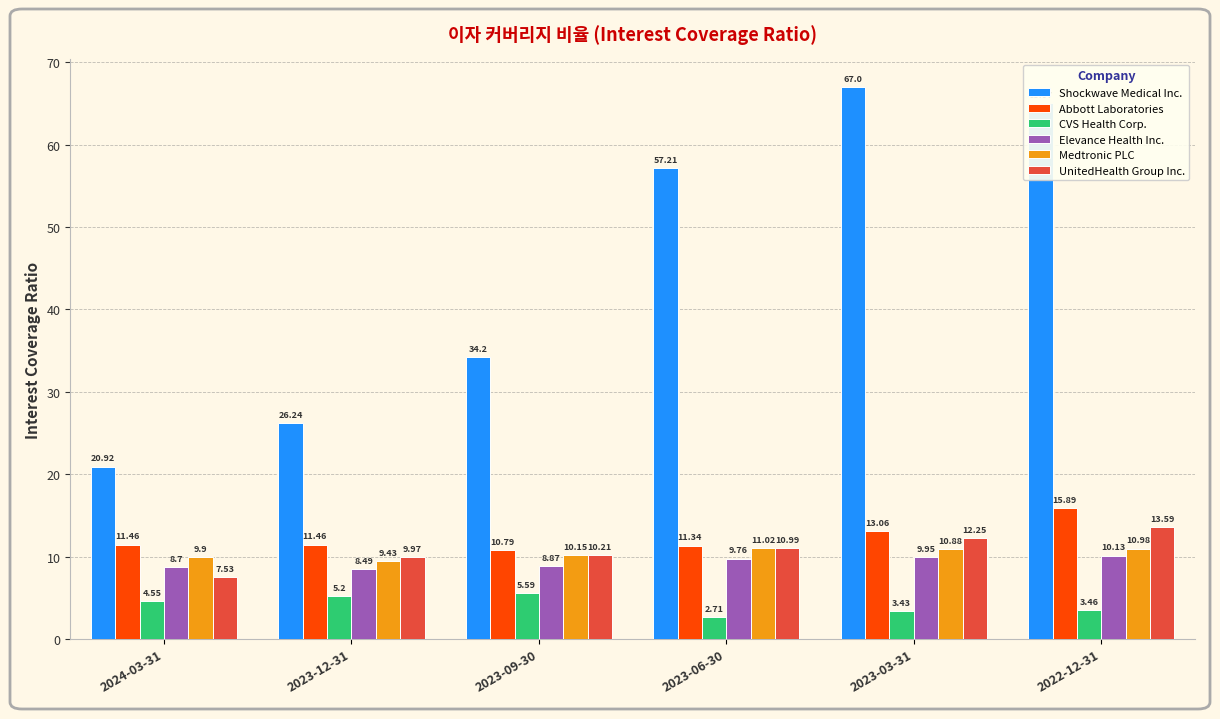

What are all the series names shown in the legend?

Shockwave Medical Inc., Abbott Laboratories, CVS Health Corp., Elevance Health Inc., Medtronic PLC, UnitedHealth Group Inc.